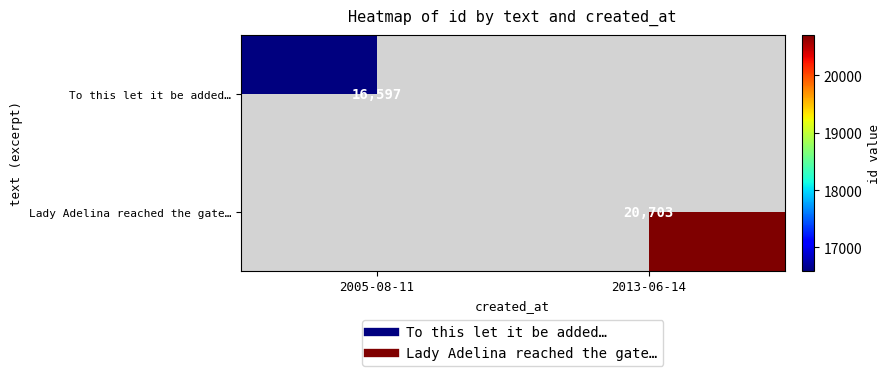

Is it true that Lady Adelina reached the gate… equals 20703.0 at 2013-06-14?

True